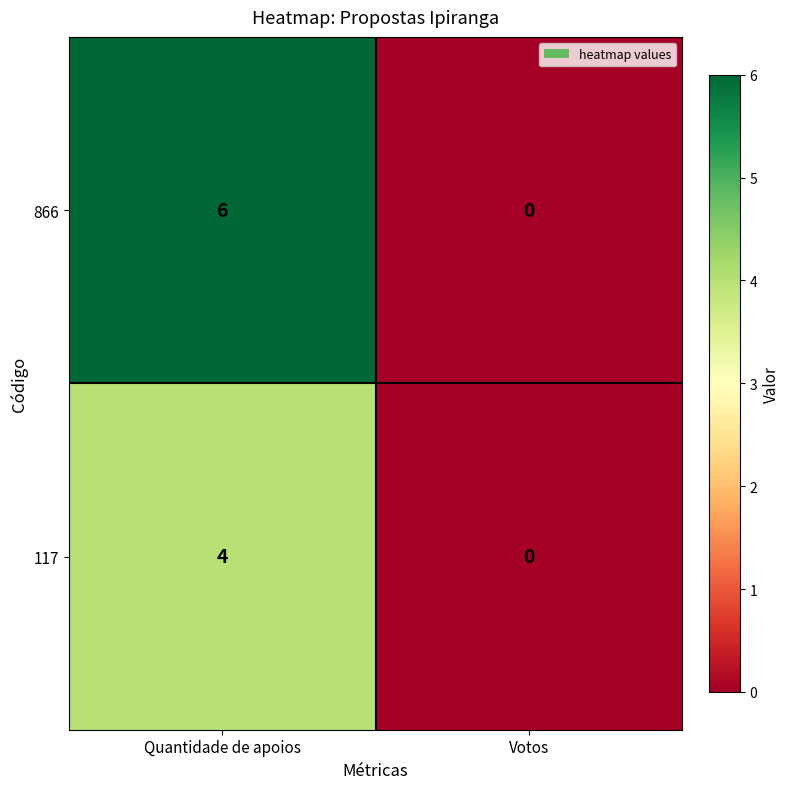

What is the sum of all 117 values?

4